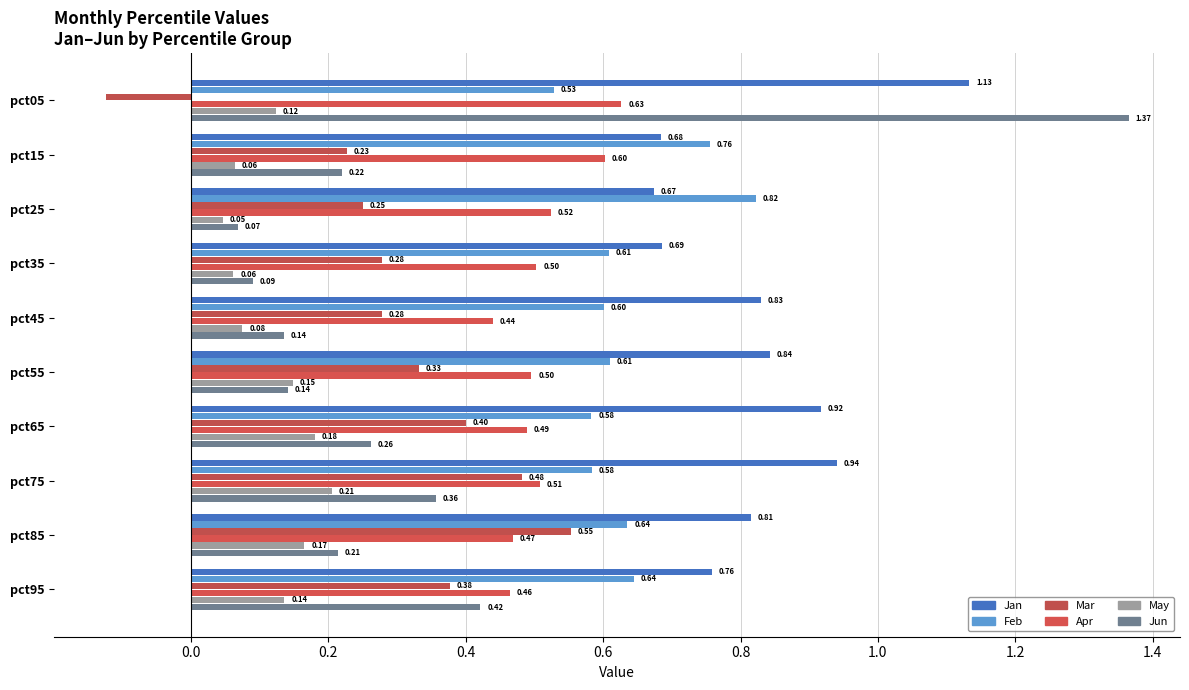

Which series has the widest spread of values?

Jun